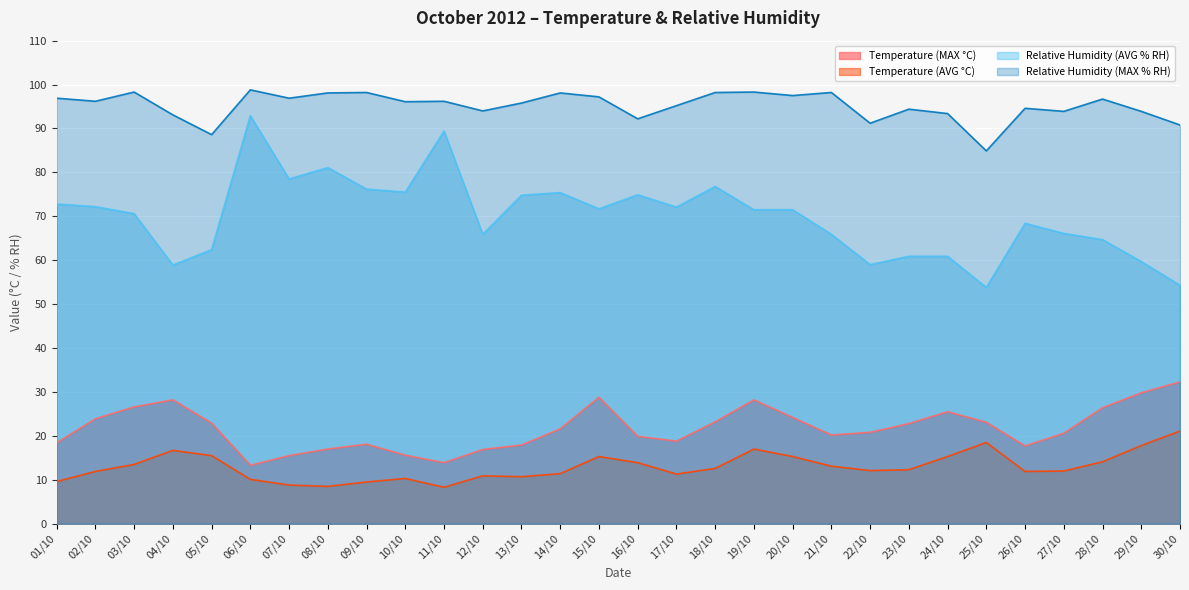

True or false: Relative Humidity (MAX % RH) and Temperature (MAX °C) intersect in this chart.

False